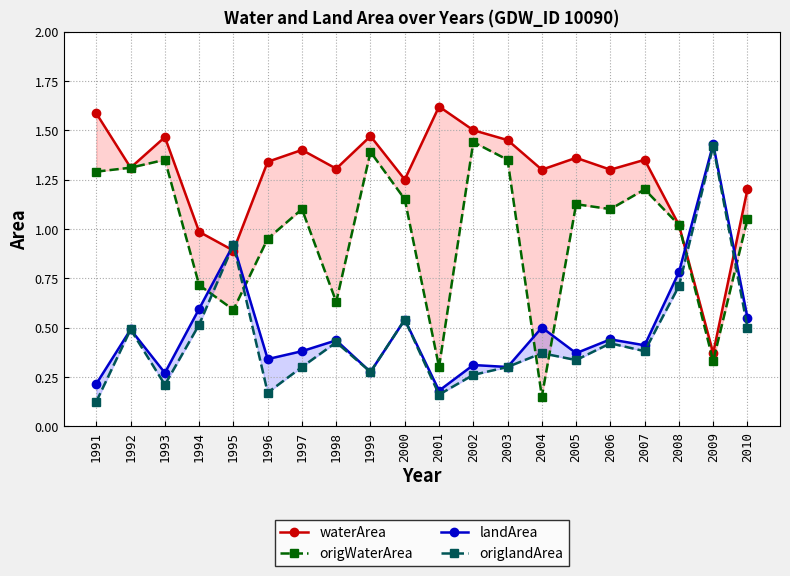

Count the number of data series in this chart.

4